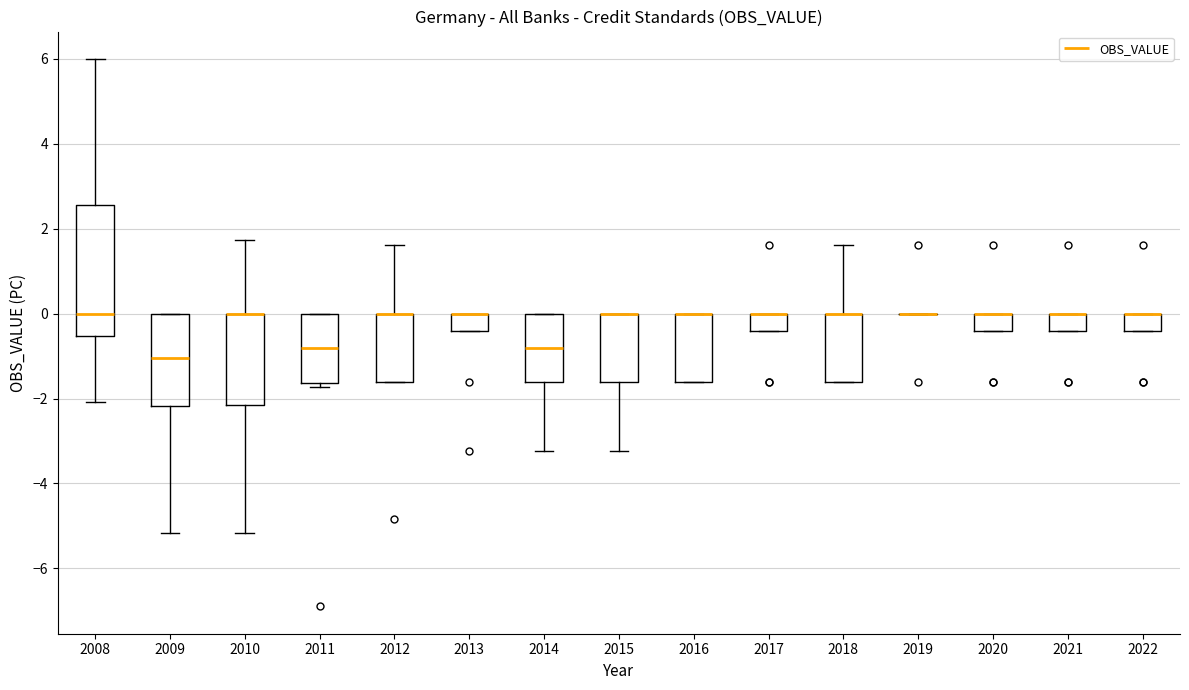

Reading left to right, read every box against the y-axis: the position of its median line, the range the box covers, and the ends of its whiskers. The values are not printed on the chart, so give them approximately, as read against the axis.

2008: median 0.0, box -0.6 to 2.6, whiskers -2.0 to 6.0
2009: median -1.0, box -2.2 to 0.0, whiskers -5.2 to 0.0
2010: median 0.0 (drawn on the box's upper edge), box -2.2 to 0.0, whiskers -5.2 to 1.8
2011: median -0.8, box -1.6 to 0.0, whiskers -1.8 to 0.0
2012: median 0.0 (drawn on the box's upper edge), box -1.6 to 0.0, whiskers -1.6 to 1.6
2013: median 0.0 (drawn on the box's upper edge), box -0.4 to 0.0, whiskers -0.4 to 0.0
2014: median -0.8, box -1.6 to 0.0, whiskers -3.2 to 0.0
2015: median 0.0 (drawn on the box's upper edge), box -1.6 to 0.0, whiskers -3.2 to 0.0
2016: median 0.0 (drawn on the box's upper edge), box -1.6 to 0.0, whiskers -1.6 to 0.0
2017: median 0.0 (drawn on the box's upper edge), box -0.4 to 0.0, whiskers -0.4 to 0.0
2018: median 0.0 (drawn on the box's upper edge), box -1.6 to 0.0, whiskers -1.6 to 1.6
2019: box collapsed to a line at 0.0, whiskers 0.0 to 0.0
2020: median 0.0 (drawn on the box's upper edge), box -0.4 to 0.0, whiskers -0.4 to 0.0
2021: median 0.0 (drawn on the box's upper edge), box -0.4 to 0.0, whiskers -0.4 to 0.0
2022: median 0.0 (drawn on the box's upper edge), box -0.4 to 0.0, whiskers -0.4 to 0.0